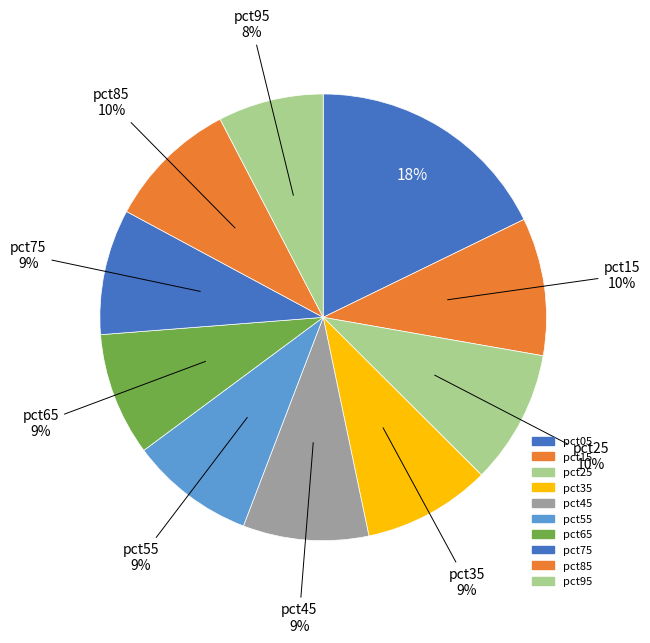

Count the number of slices in the pie.

10